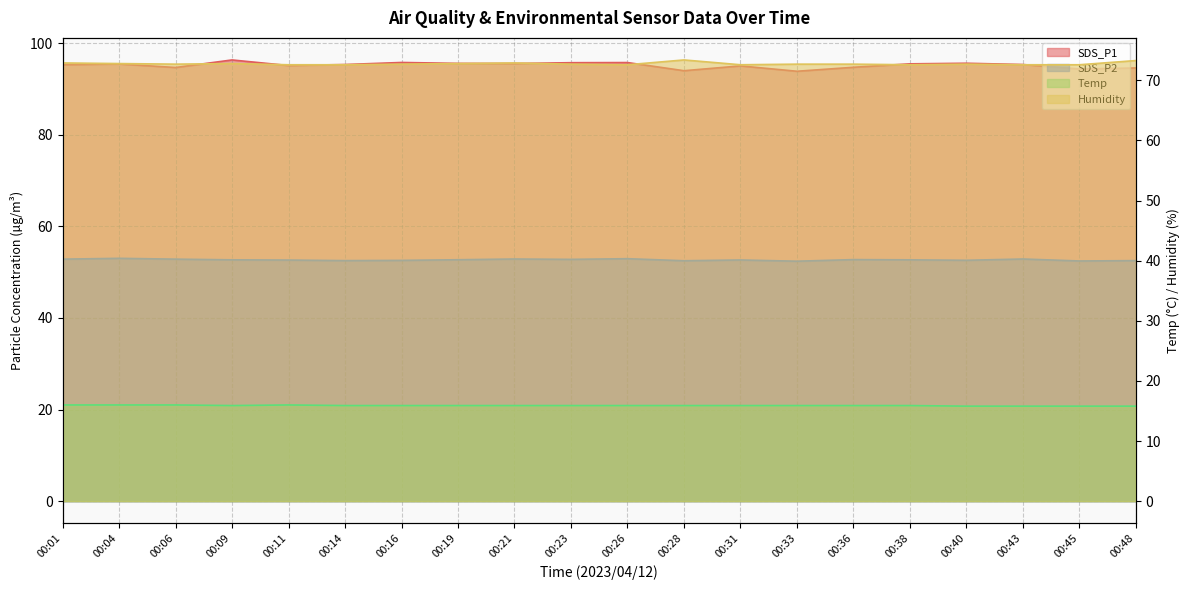

What is the difference between the second highest and minimum values in the SDS_P1 series?

1.9